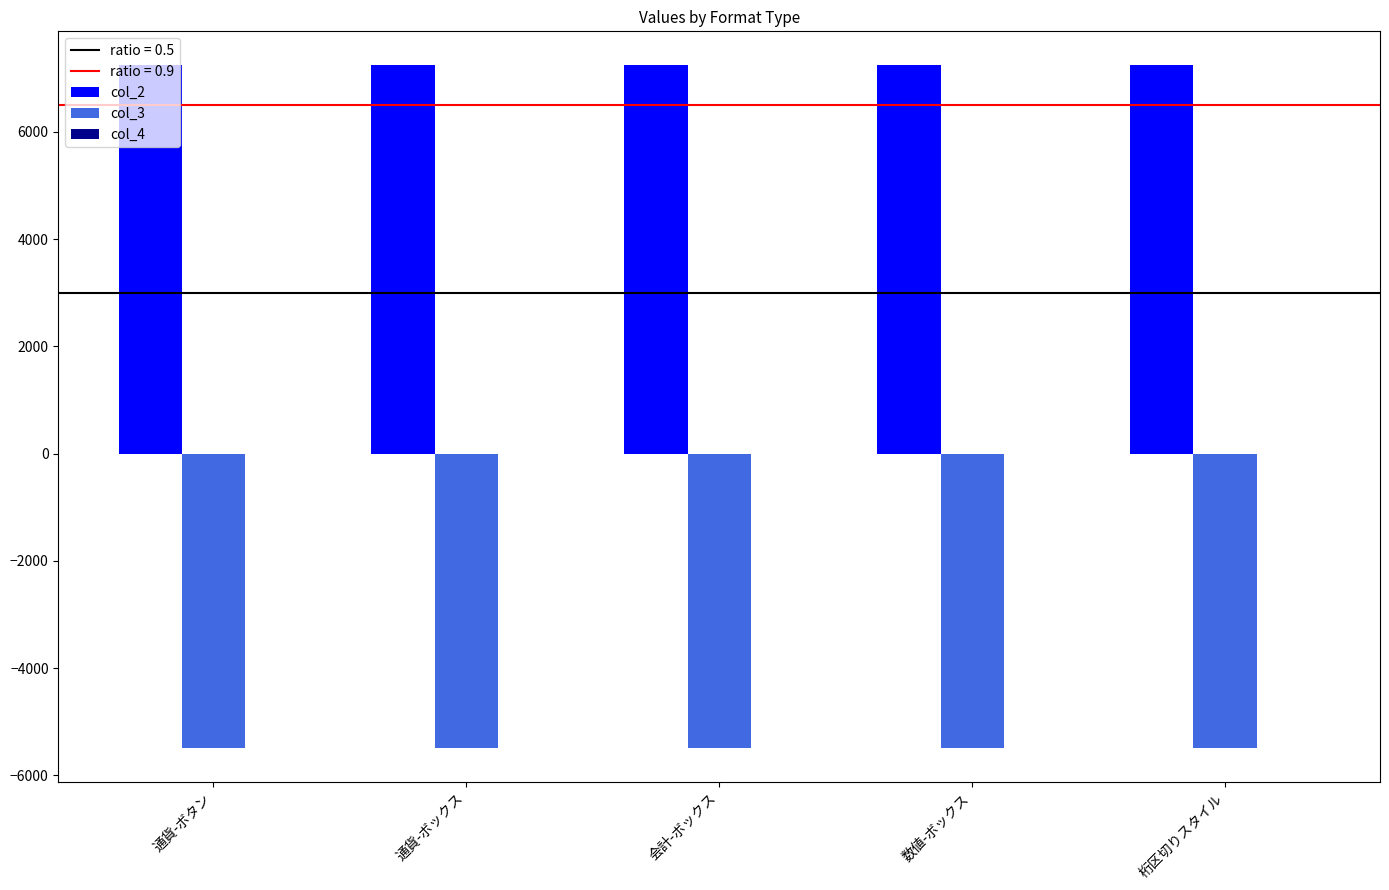

What is the spread (max minus min) of values at 通貨-ボタン?

12726